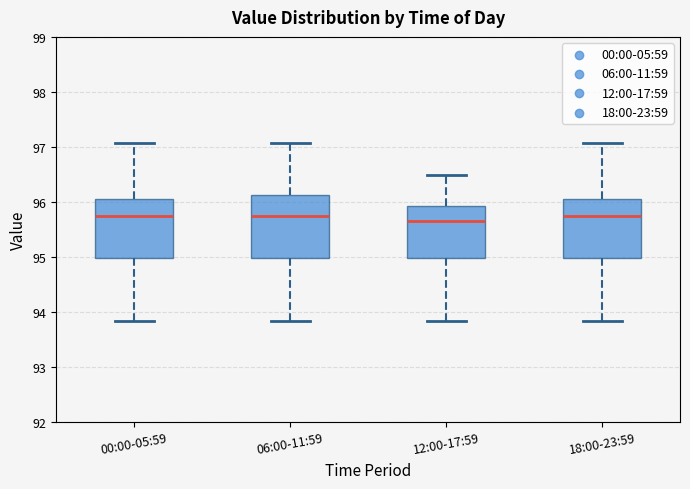

Reading left to right, transcribe this box plot: for each box, give where its median line is, the range the box spans, and where its two whiskers end, as read against the y-axis. The values are not printed on the chart, so give them approximately, as read against the axis.

00:00-05:59: median 95.7, box 95.0 to 96.1, whiskers 93.8 to 97.1
06:00-11:59: median 95.7, box 95.0 to 96.1, whiskers 93.8 to 97.1
12:00-17:59: median 95.7, box 95.0 to 95.9, whiskers 93.8 to 96.5
18:00-23:59: median 95.7, box 95.0 to 96.1, whiskers 93.8 to 97.1